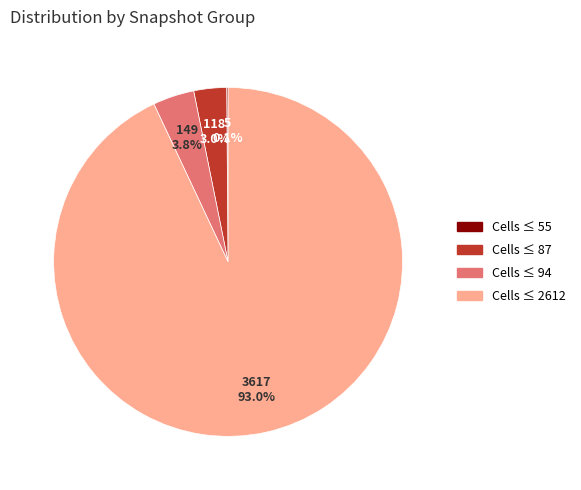

Is there any slice that represents more than half of the pie?

Yes